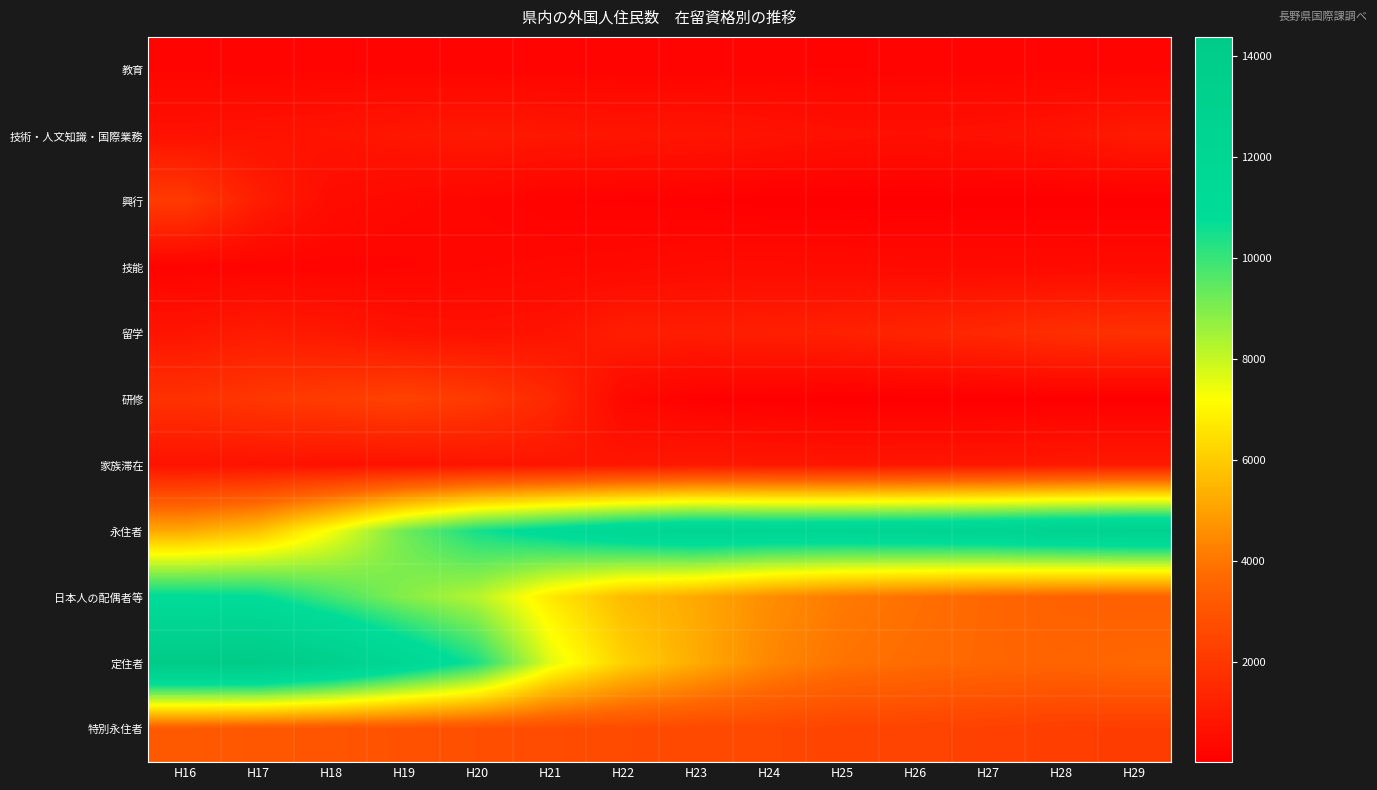

Reading right to left, list all the values displayed in this chart.

教育: H29=204	H28=202	H27=195	H26=188	H25=171	H24=183	H23=178	H22=179	H21=180	H20=200	H19=211	H18=205	H17=182	H16=215
技術・人文知識・国際業務: H29=977	H28=725	H27=643	H26=597	H25=613	H24=705	H23=777	H22=787	H21=864	H20=924	H19=842	H18=744	H17=704	H16=645
興行: H29=14	H28=17	H27=19	H26=8	H25=9	H24=11	H23=79	H22=107	H21=123	H20=234	H19=314	H18=458	H17=1068	H16=2075
技能: H29=426	H28=407	H27=397	H26=397	H25=422	H24=436	H23=429	H22=348	H21=318	H20=271	H19=219	H18=184	H17=175	H16=159
留学: H29=1769	H28=1680	H27=1444	H26=1310	H25=1174	H24=1126	H23=1048	H22=1076	H21=715	H20=640	H19=682	H18=876	H17=1005	H16=763
研修: H29=25	H28=35	H27=25	H26=20	H25=8	H24=48	H23=72	H22=324	H21=1464	H20=2070	H19=2336	H18=2149	H17=1960	H16=1760
家族滞在: H29=928	H28=888	H27=829	H26=818	H25=808	H24=855	H23=900	H22=809	H21=787	H20=760	H19=654	H18=646	H17=692	H16=685
永住者: H29=12987	H28=12792	H27=12488	H26=12344	H25=12228	H24=12183	H23=12276	H22=11842	H21=11171	H20=10464	H19=9192	H18=7300	H17=5742	H16=5186
日本人の配偶者等: H29=3381	H28=3463	H27=3629	H26=3856	H25=4098	H24=4549	H23=5194	H22=5629	H21=6700	H20=8232	H19=8913	H18=9820	H17=10797	H16=10910
定住者: H29=3660	H28=3553	H27=3617	H26=3760	H25=3926	H24=4408	H23=5263	H22=6146	H21=7633	H20=10410	H19=11885	H18=13353	H17=14368	H16=14371
特別永住者: H29=2176	H28=2212	H27=2310	H26=2411	H25=2431	H24=2554	H23=2580	H22=2655	H21=2711	H20=2810	H19=2908	H18=3002	H17=3073	H16=3174